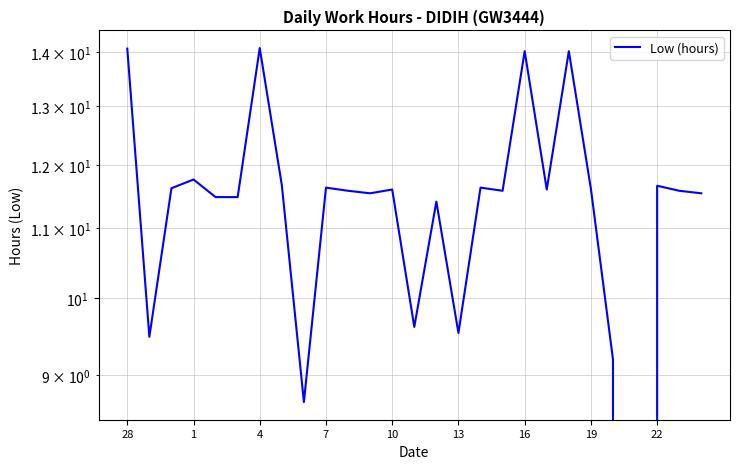

Count the number of values greater than 11.

21